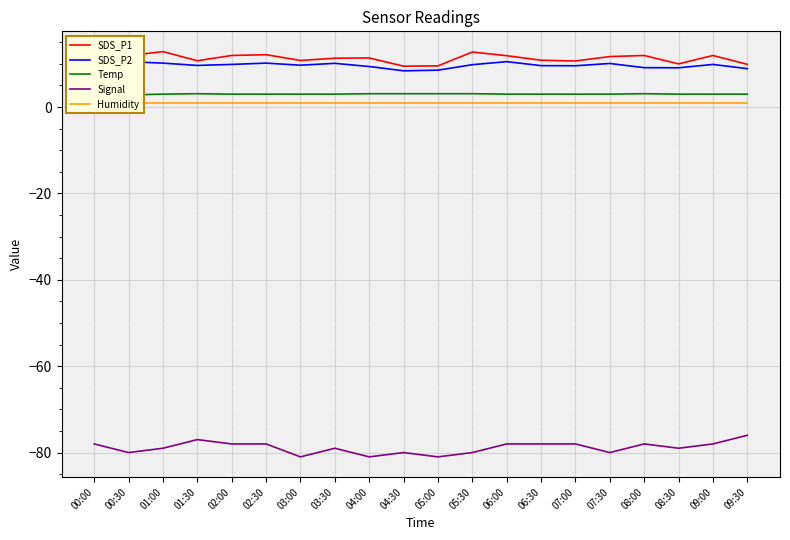

List the labels in order of SDS_P1 value, smallest first.

04:30, 05:00, 09:30, 08:30, 07:00, 01:30, 03:00, 06:30, 03:30, 04:00, 00:00, 07:30, 00:30, 06:00, 02:00, 08:00, 09:00, 02:30, 05:30, 01:00